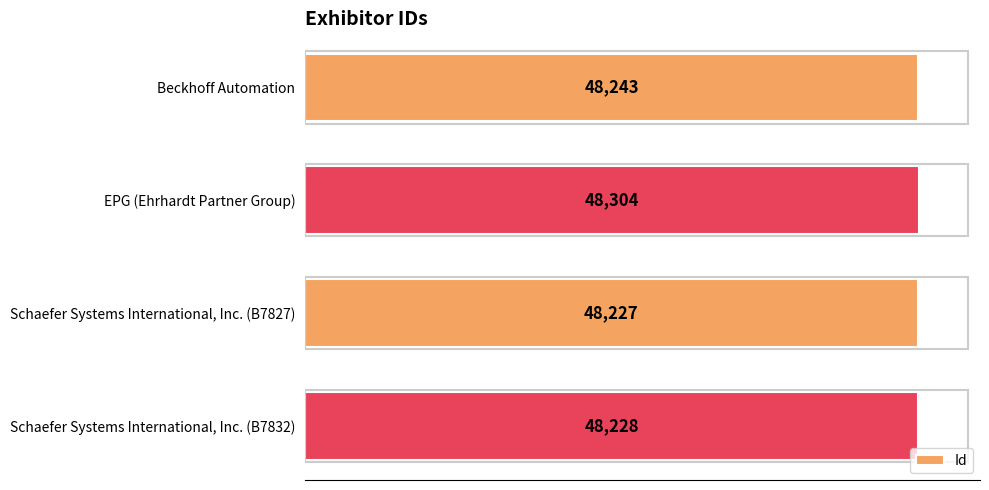

What is the difference between the maximum and minimum values?

77